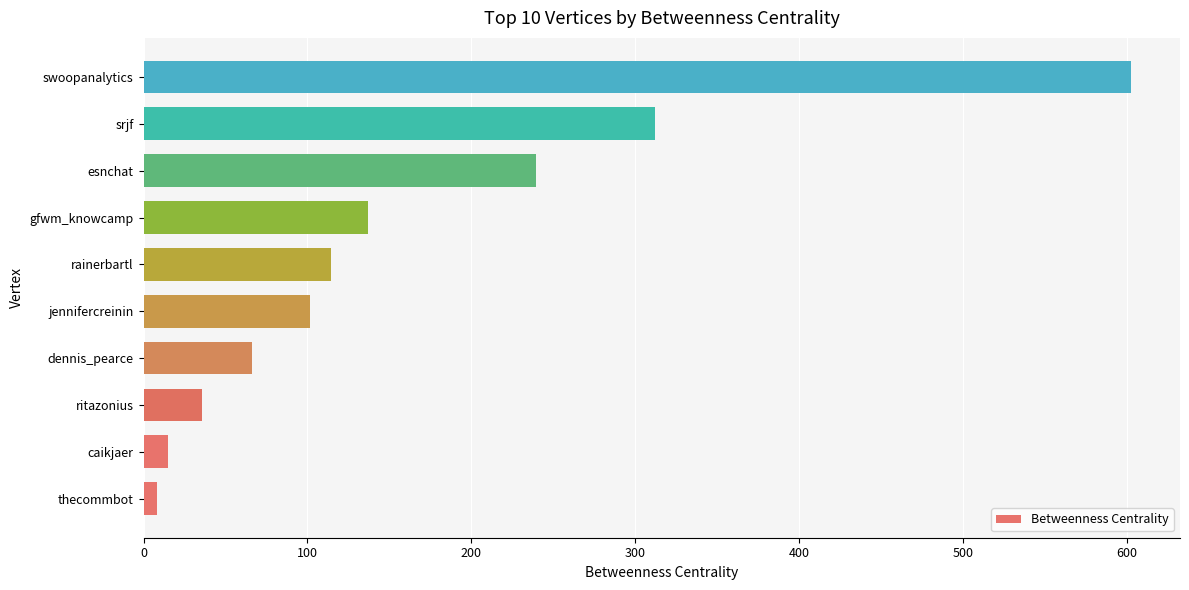

Does the chart contain any negative values?

No